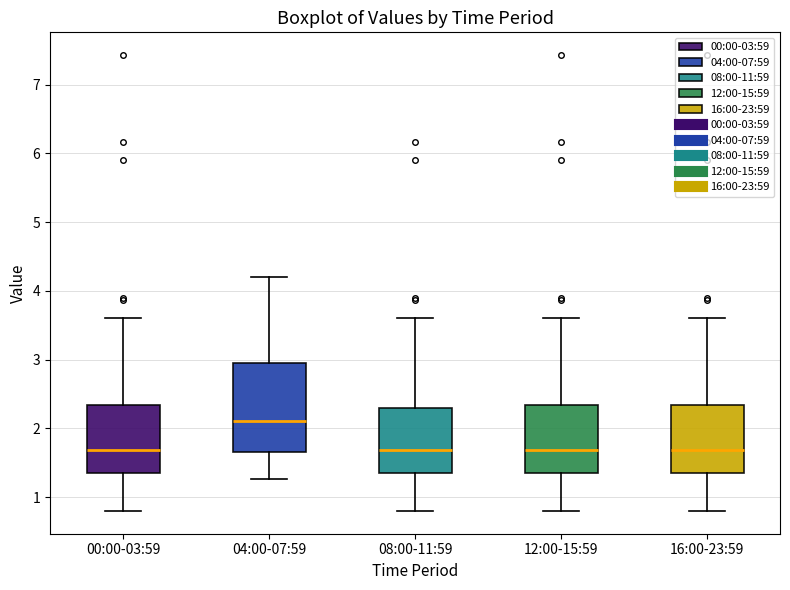

Reading left to right, read every box against the y-axis: the position of its median line, the range the box covers, and the ends of its whiskers. The values are not printed on the chart, so give them approximately, as read against the axis.

00:00-03:59: median 1.7, box 1.4 to 2.3, whiskers 0.8 to 3.6
04:00-07:59: median 2.1, box 1.7 to 3.0, whiskers 1.3 to 4.2
08:00-11:59: median 1.7, box 1.4 to 2.3, whiskers 0.8 to 3.6
12:00-15:59: median 1.7, box 1.4 to 2.3, whiskers 0.8 to 3.6
16:00-23:59: median 1.7, box 1.4 to 2.3, whiskers 0.8 to 3.6